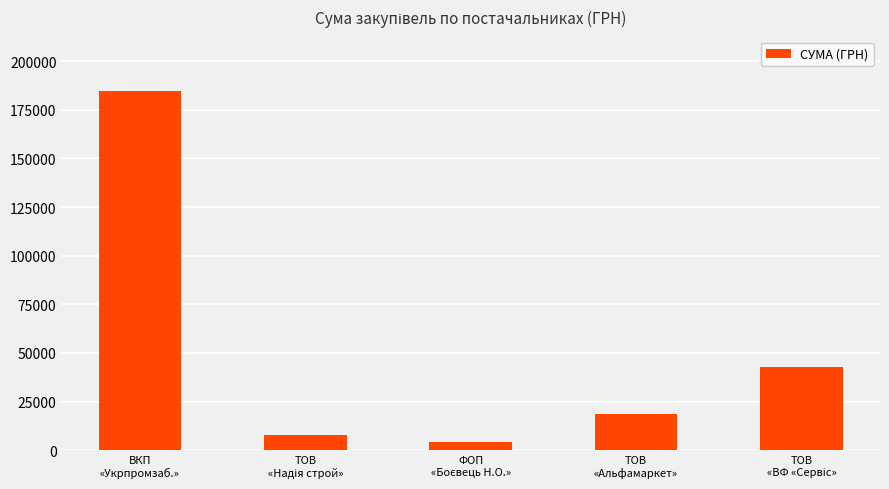

What is the greatest value displayed?

184821.6